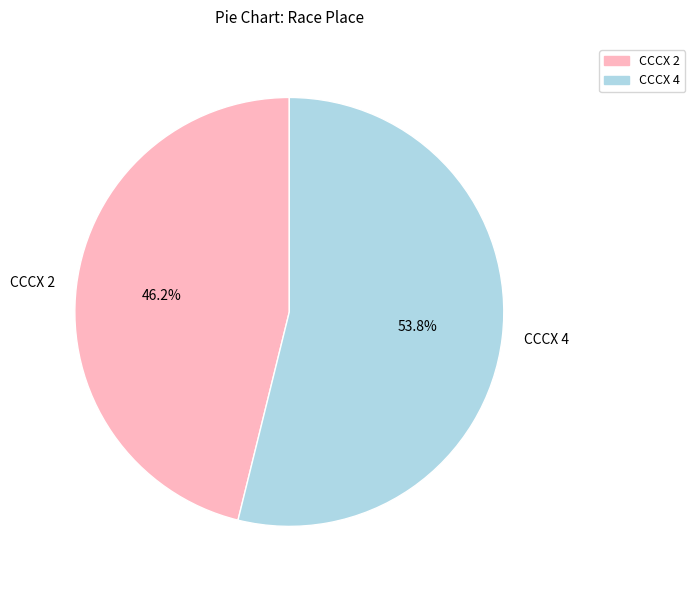

What portion of the pie excludes CCCX 4?

46.2%